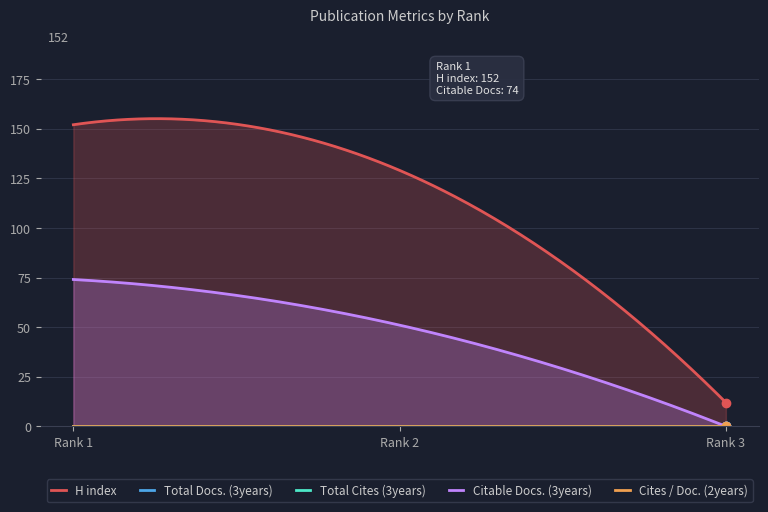

Reading right to left, extract all data points from this chart.

H index: 12	129	152
Total Docs. (3years): 0	0	0
Total Cites (3years): 0	0	0
Citable Docs. (3years): 0	51	74
Cites / Doc. (2years): 0	0	0